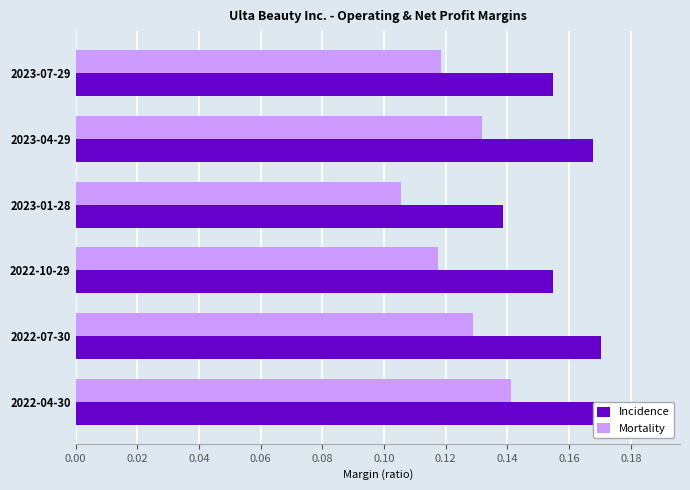

Reading right to left, what are all the values shown in this chart?

Incidence: 0.2	0.2	0.2	0.1	0.2	0.2
Mortality: 0.1	0.1	0.1	0.1	0.1	0.1